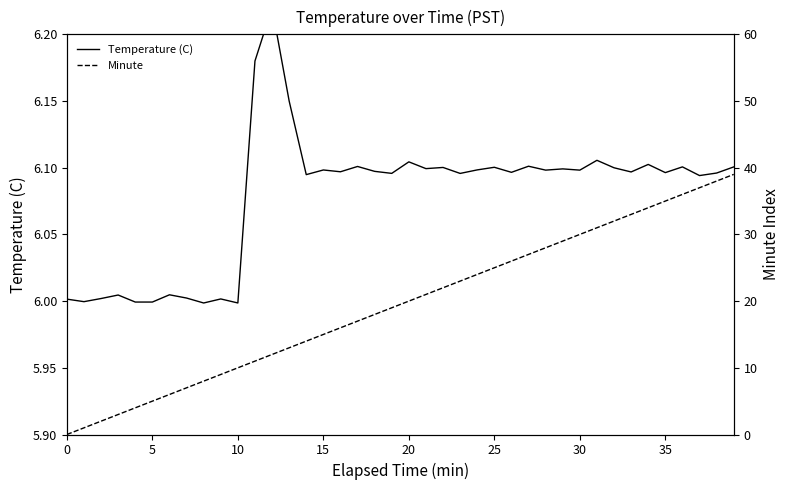

What is the difference between the highest and lowest values at 34?

27.9